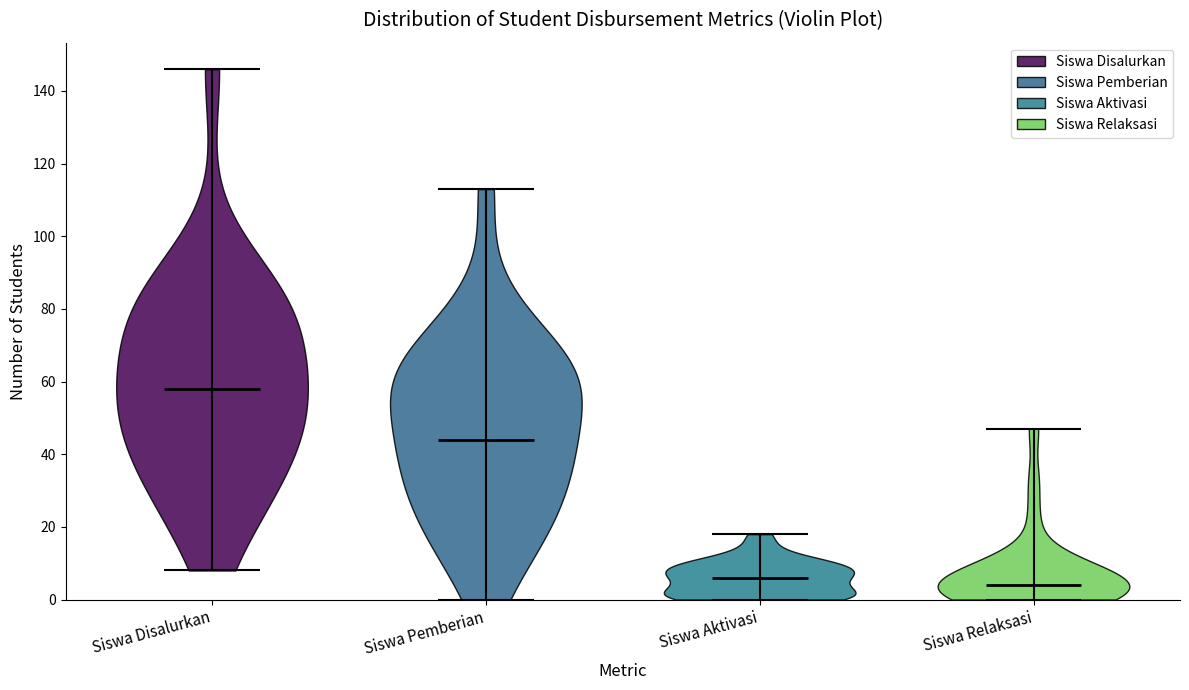

Reading left to right, read every violin against the y-axis: where its median line is, and the lowest and highest points it reaches. The values are not printed on the chart, so give them approximately, as read against the axis.

Siswa Disalurkan: median line 58, lowest point 8, highest point 146
Siswa Pemberian: median line 44, lowest point 0, highest point 114
Siswa Aktivasi: median line 6, lowest point 0, highest point 18
Siswa Relaksasi: median line 4, lowest point 0, highest point 48